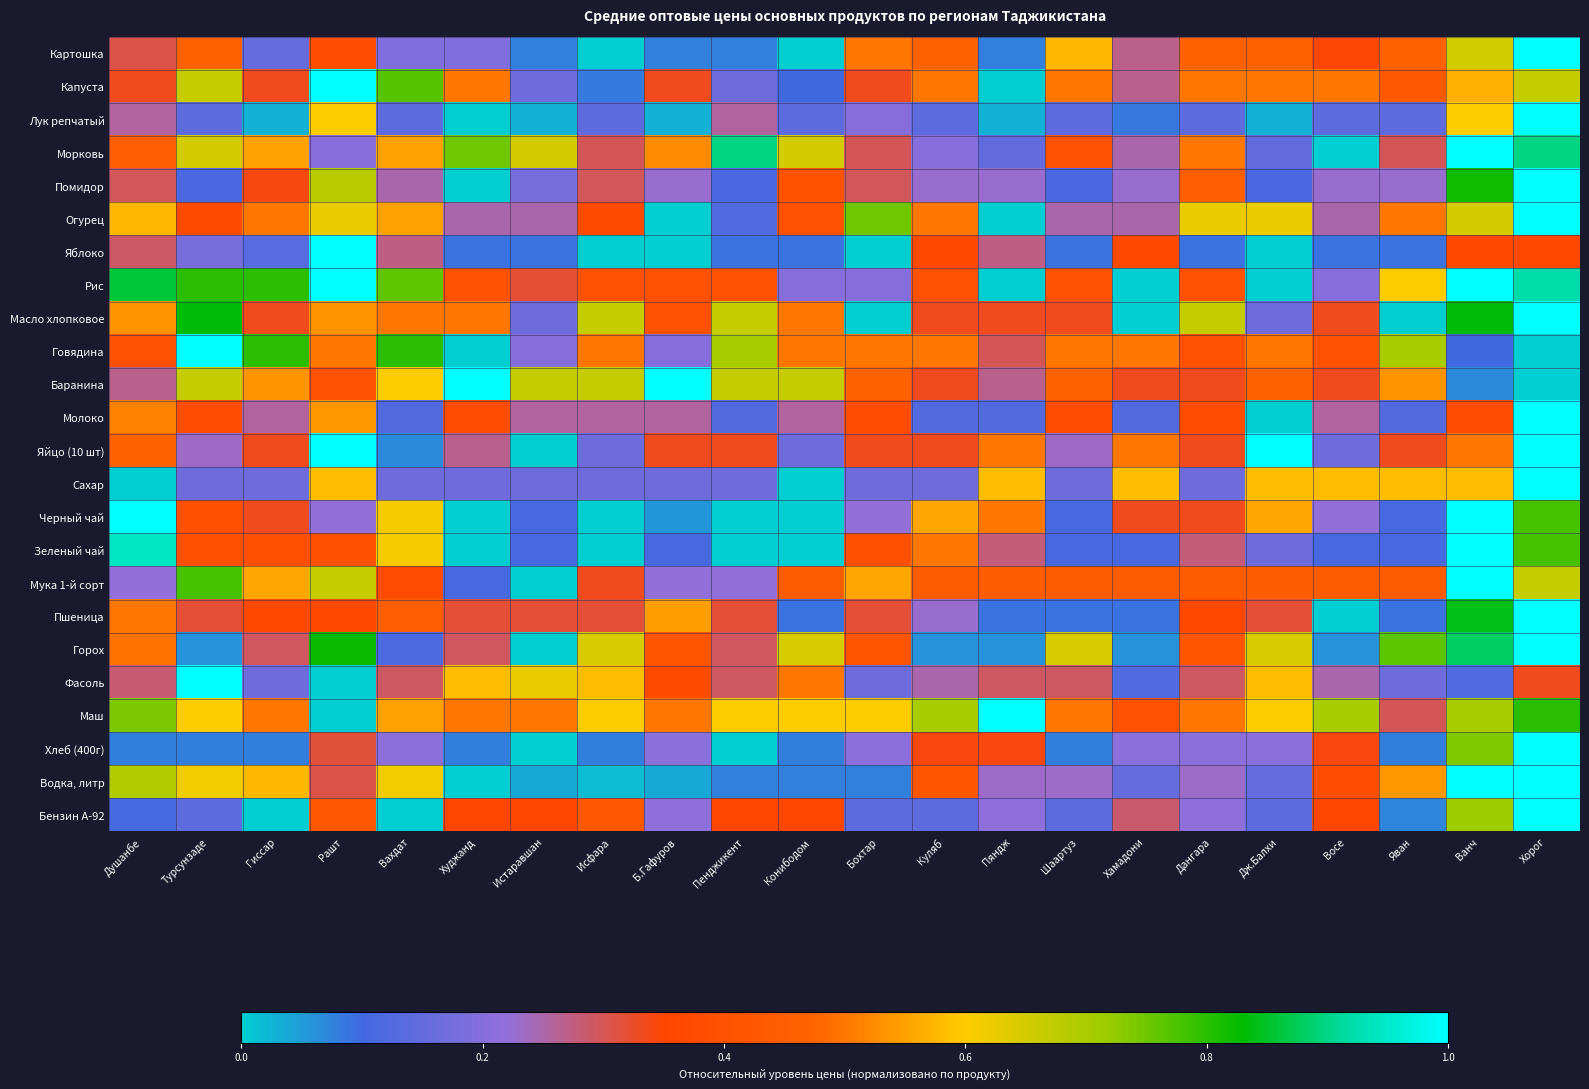

What is the total value across all series at Ванч?

16.1